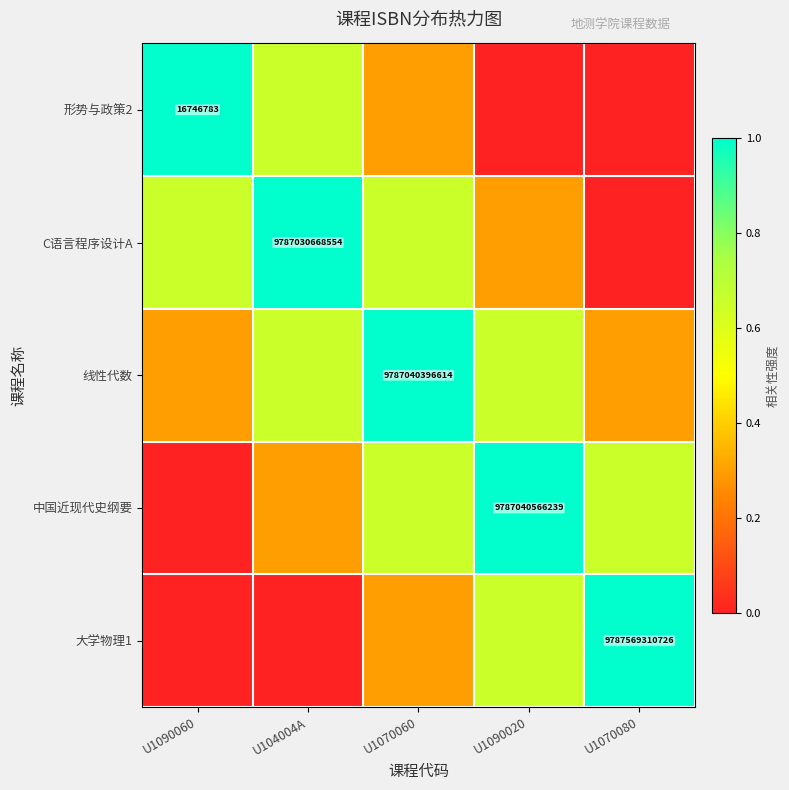

What is the total value across all series at U1090060?

2.0